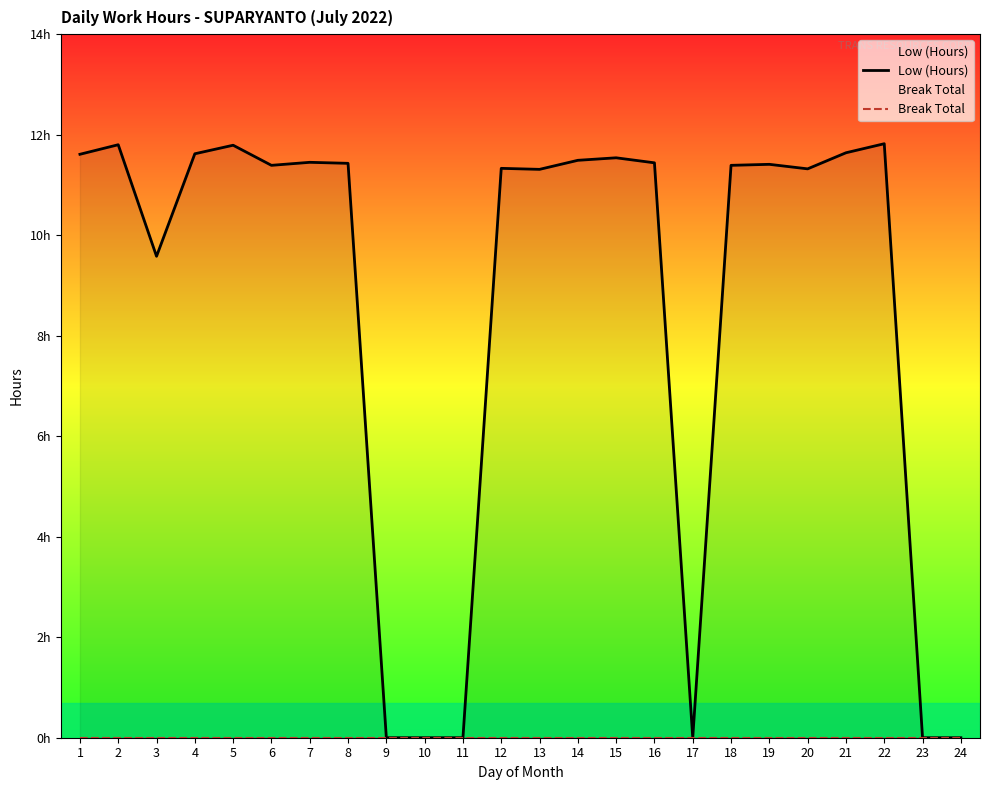

How many values in the Low (Hours) series exceed 11?

17